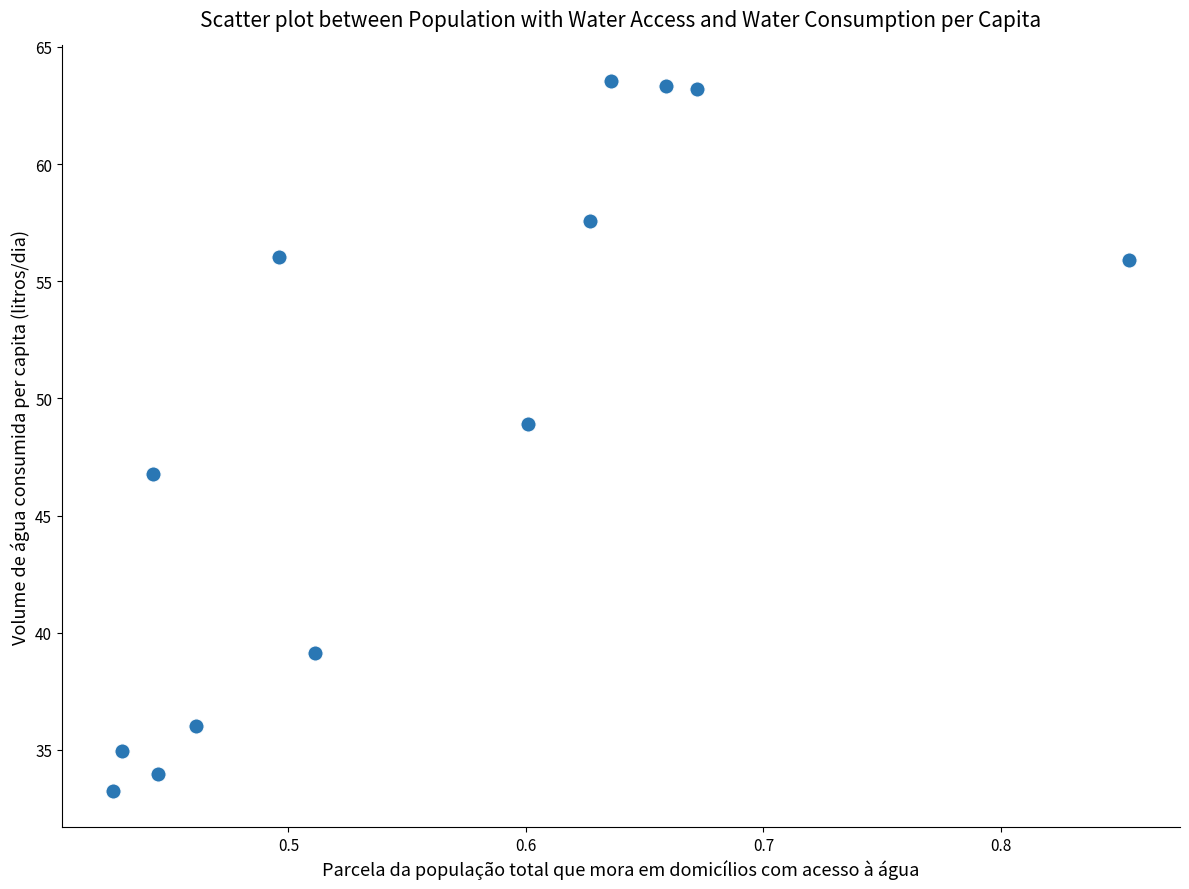

What is the range of Y values (max minus min)?

30.3